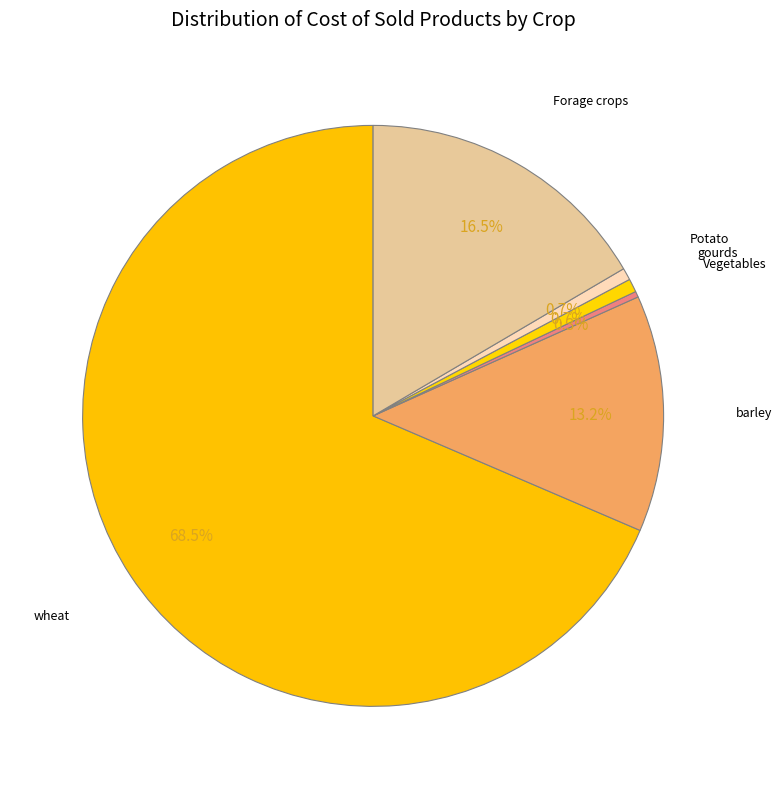

Count the number of slices in the pie.

6